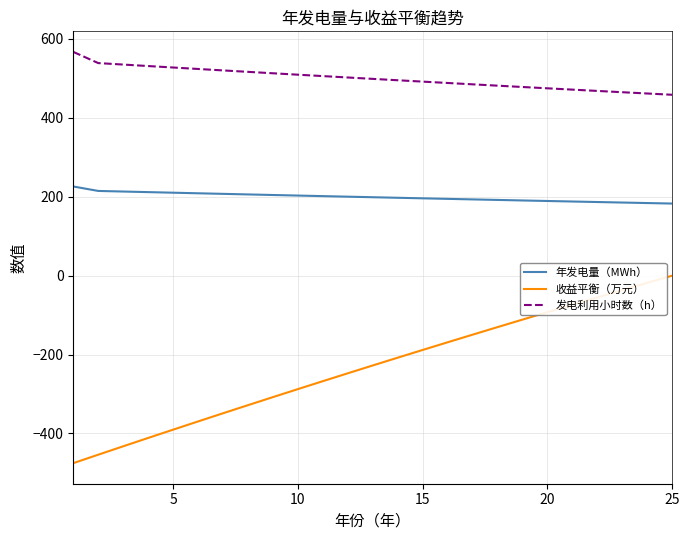

Does the chart have visible grid lines?

Yes